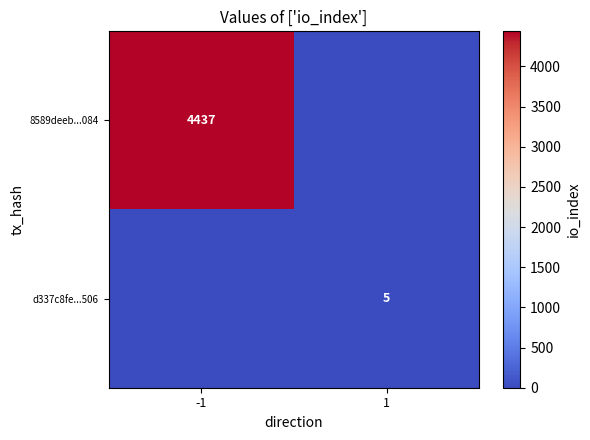

True or false: d337c8fe...506 has a value of 5 at 1.

True